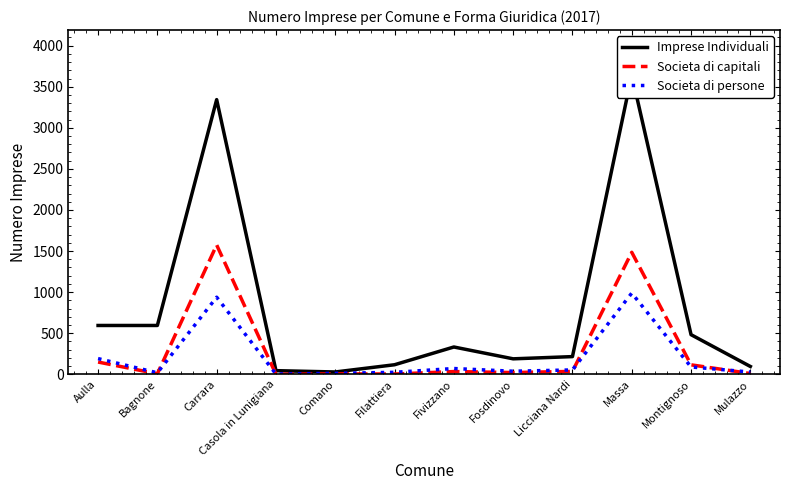

Where does the Societa di persone series first go above 53?

Aulla